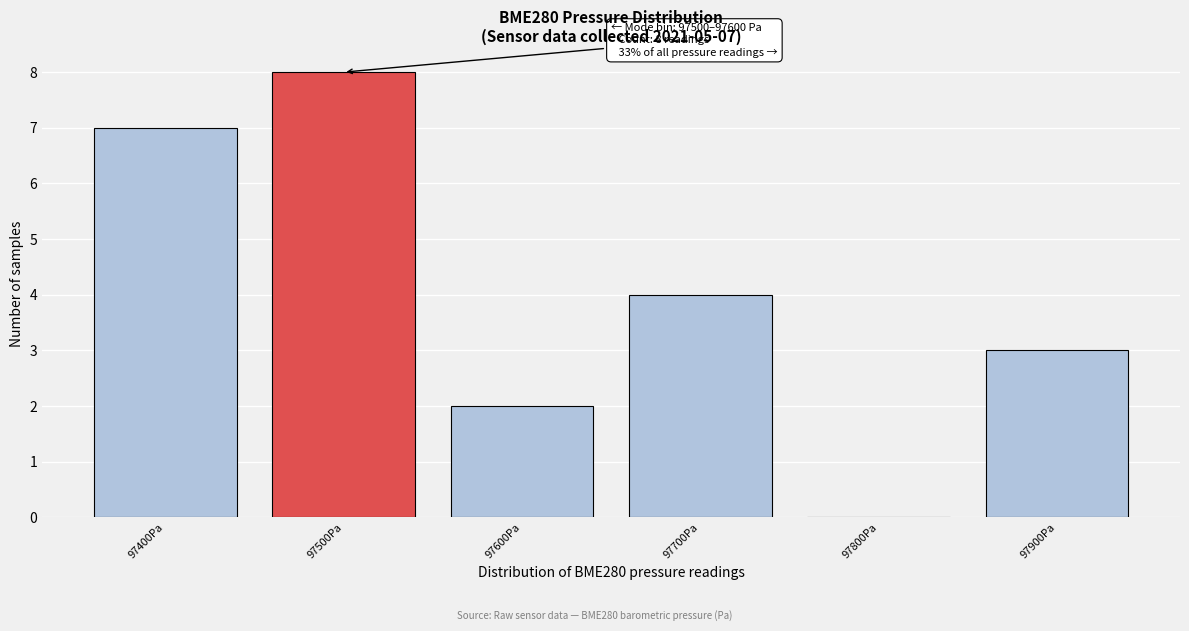

Reading left to right, extract all data points from this chart.

97400Pa=7	97500Pa=8	97600Pa=2	97700Pa=4	97800Pa=0	97900Pa=3